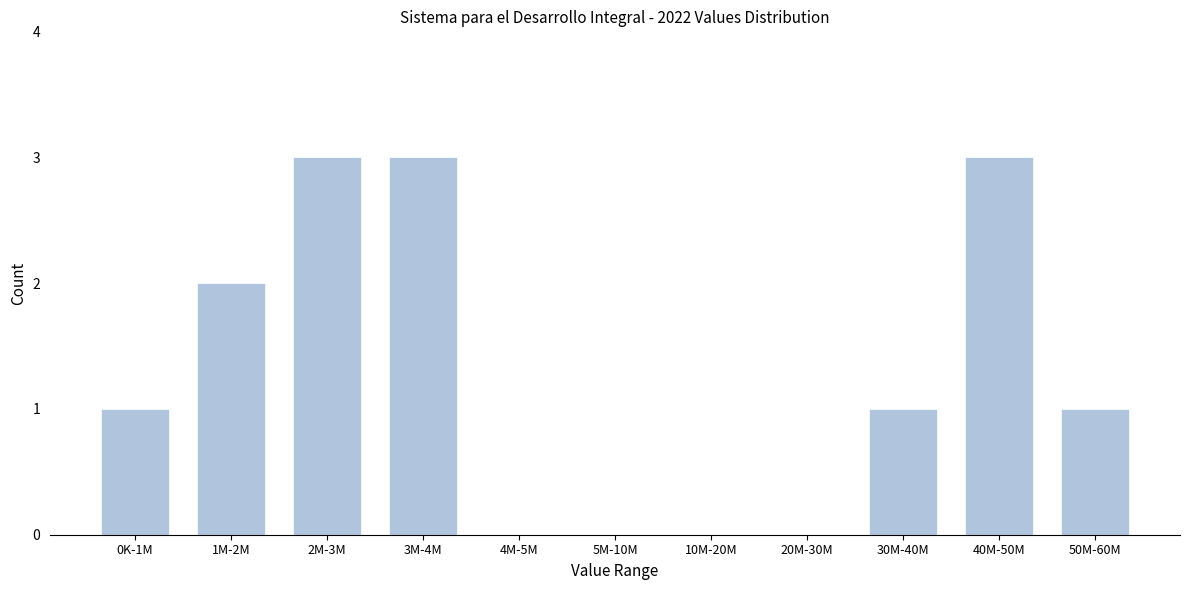

Reading left to right, extract all data points from this chart.

0K-1M=1	1M-2M=2	2M-3M=3	3M-4M=3	4M-5M=0	5M-10M=0	10M-20M=0	20M-30M=0	30M-40M=1	40M-50M=3	50M-60M=1